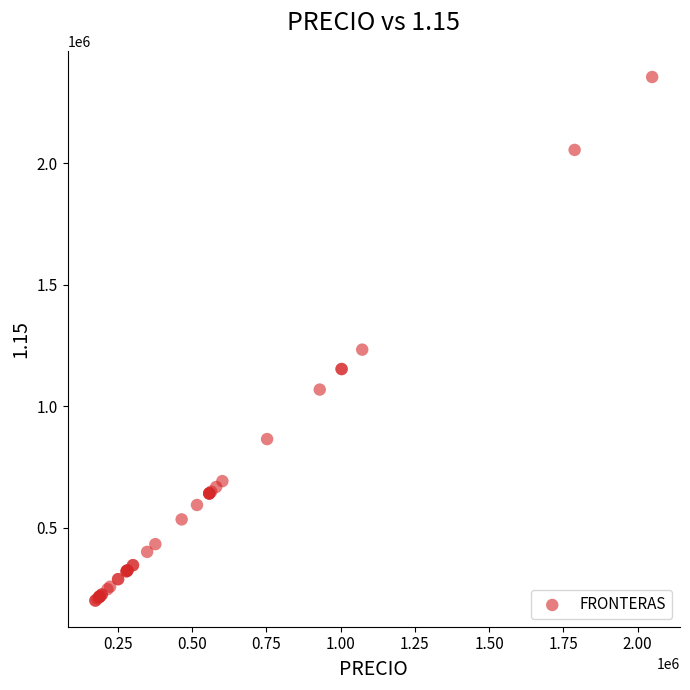

What Y value in the scatter plot is closest to 1278170?

1233467.0